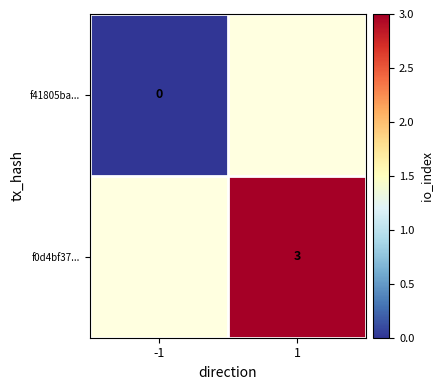

Is the value of f41805ba... at -1 greater than the value of f0d4bf37... at 1?

No